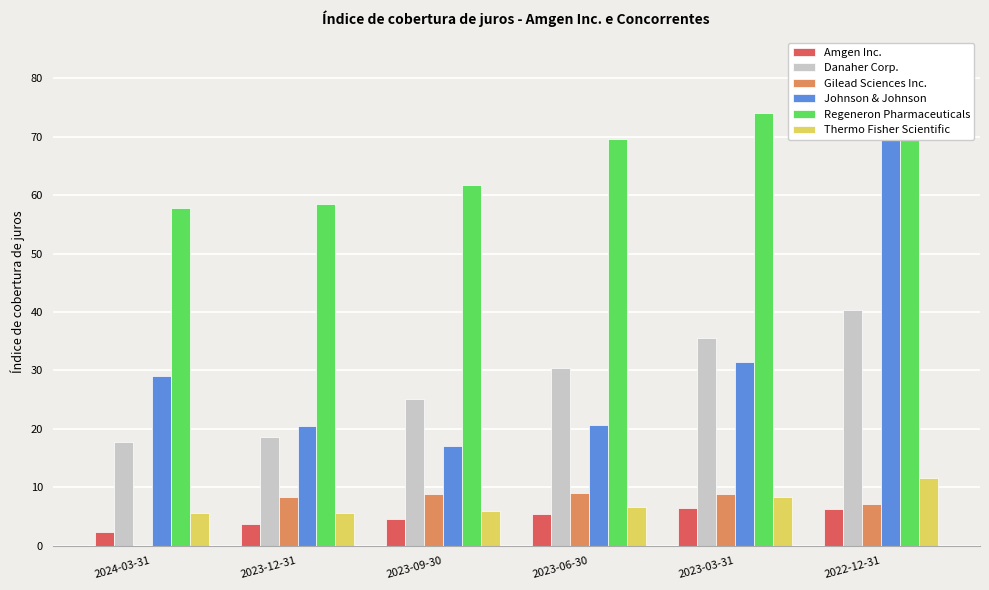

What is the sum of the Danaher Corp. values at 2023-06-30 and 2022-12-31?

70.8